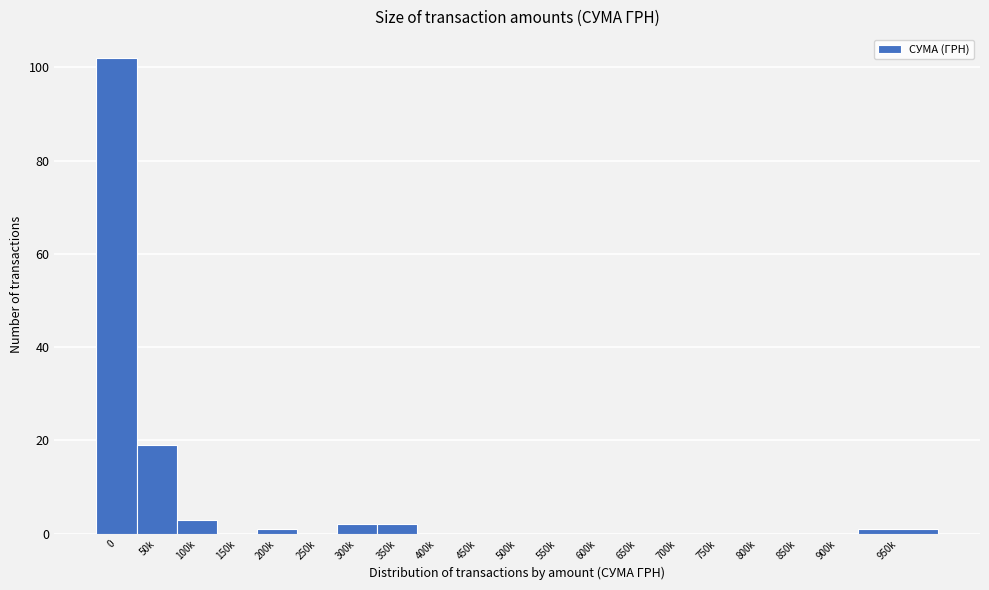

Reading right to left, list all the values displayed in this chart.

950k=1	900k=0	850k=0	800k=0	750k=0	700k=0	650k=0	600k=0	550k=0	500k=0	450k=0	400k=0	350k=2	300k=2	250k=0	200k=1	150k=0	100k=3	50k=19	0=102